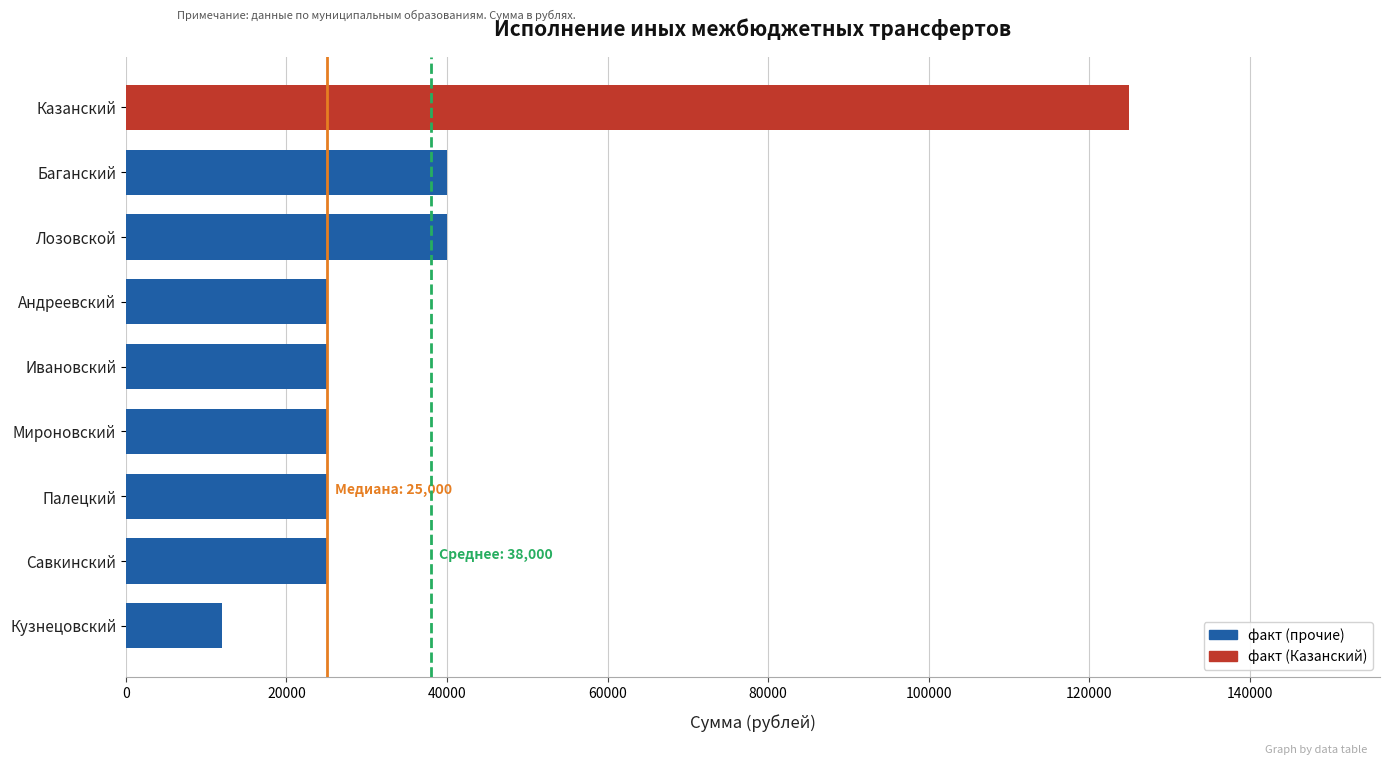

What is the ratio of the value at Кузнецовский to the value at Андреевский?

0.5